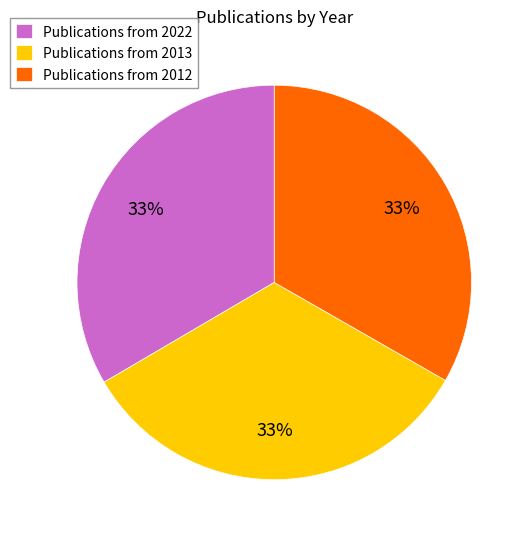

Is there a majority slice in this chart?

No